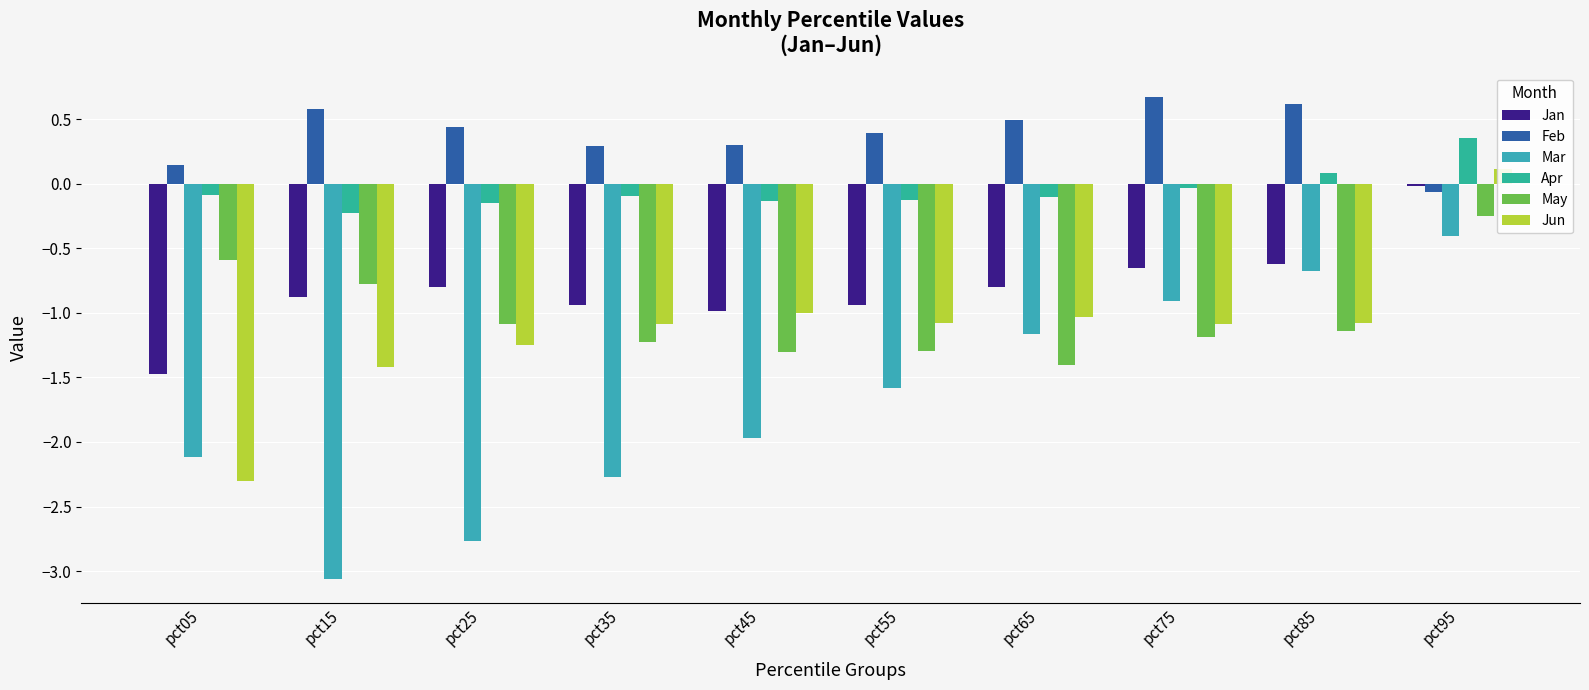

What is the average value of the Apr series?

-0.1